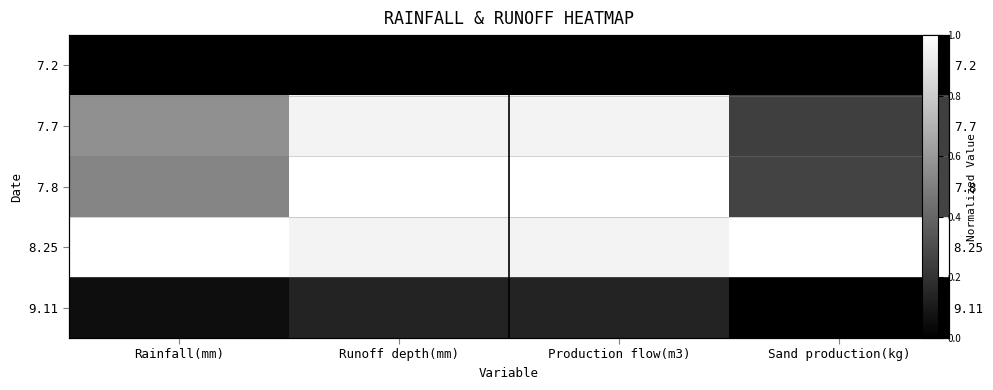

What is the highest value of the 8.25 series?

1.0